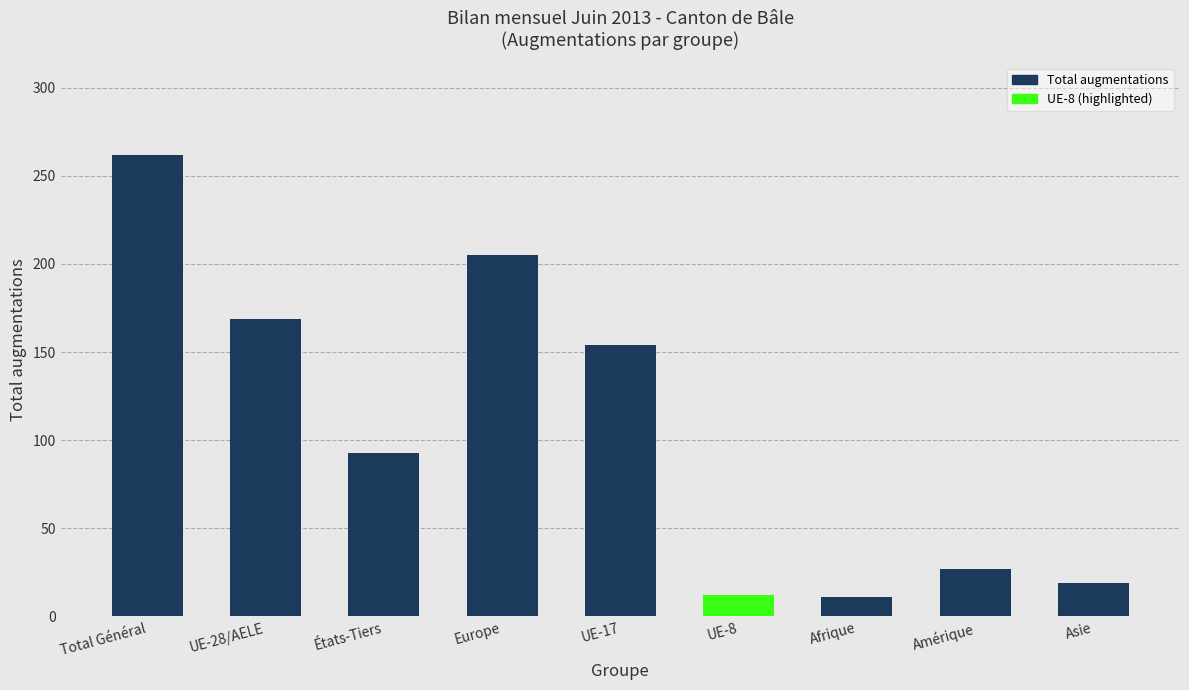

What is the ratio of the value at Europe to the value at Total Général?

0.8